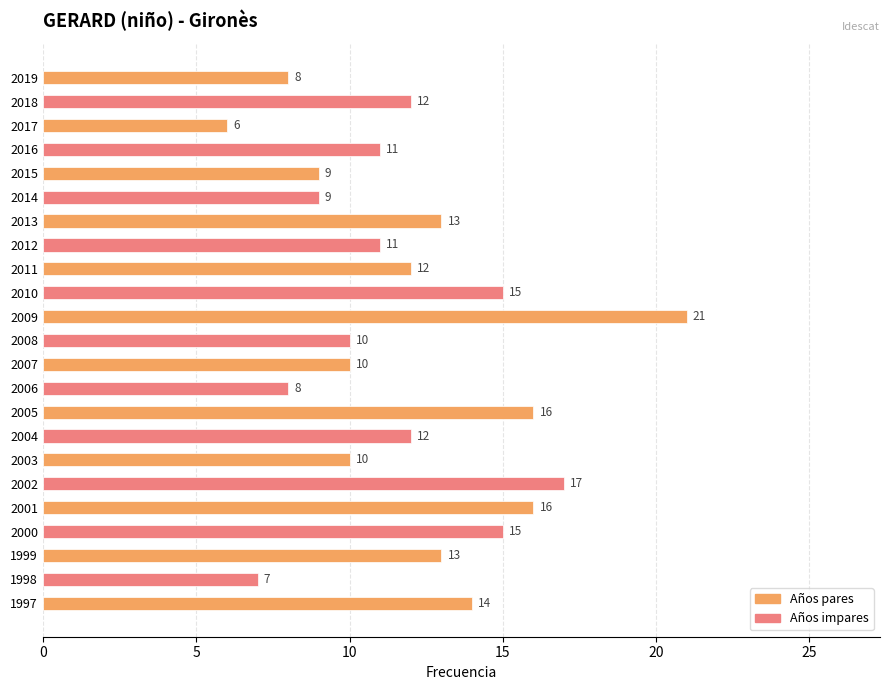

What is the value of the 6th bar from the top?

9